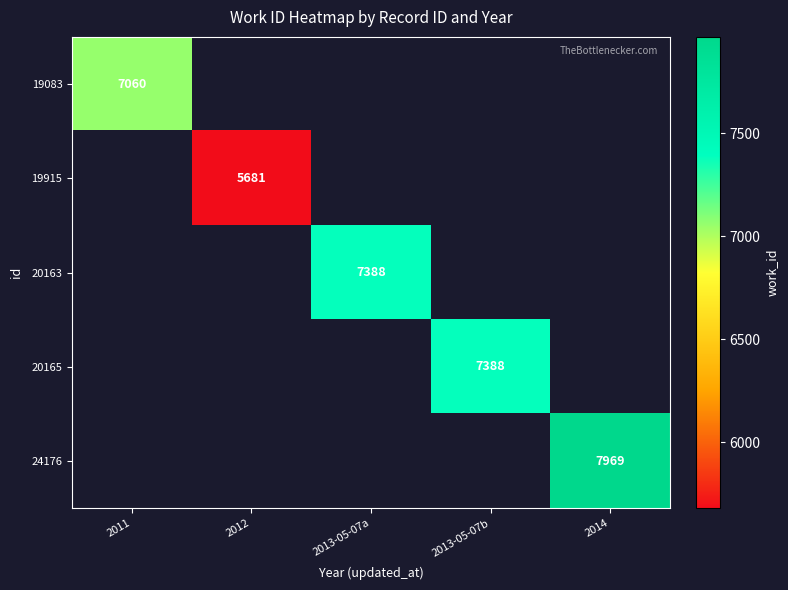

Is it true that 19915 equals 1179 at 2012?

False